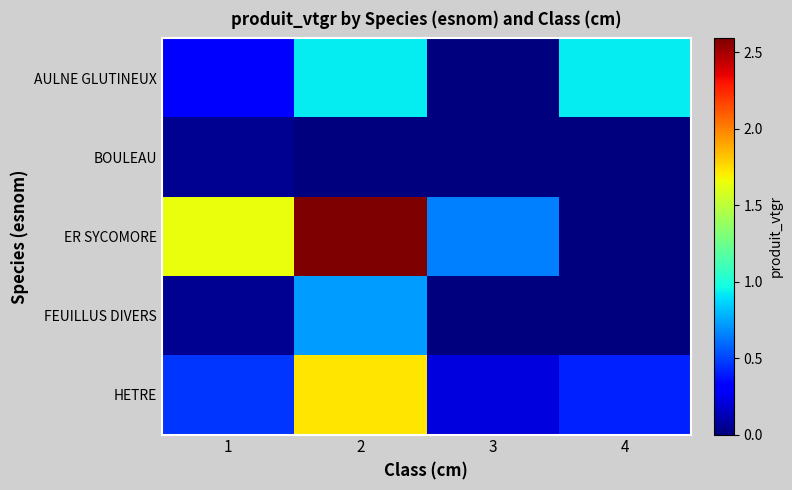

Which series has the widest spread of values?

ER SYCOMORE